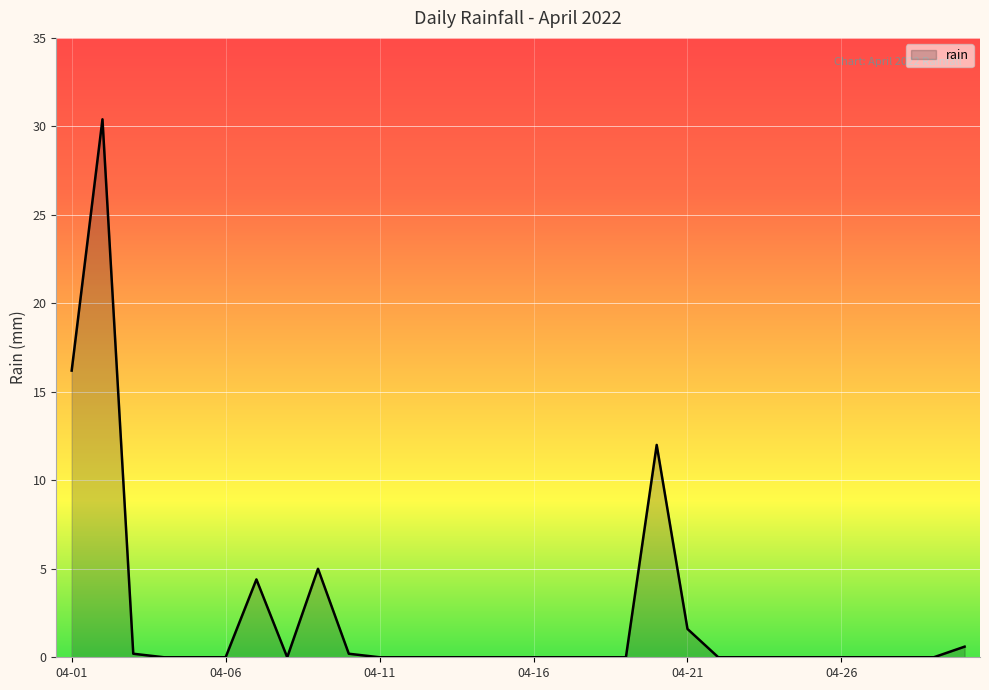

What is the maximum value shown in the chart?

30.4